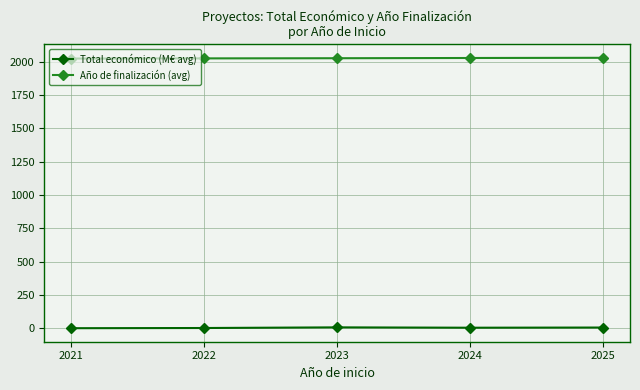

At how many categories does at least one series exceed 1796?

5